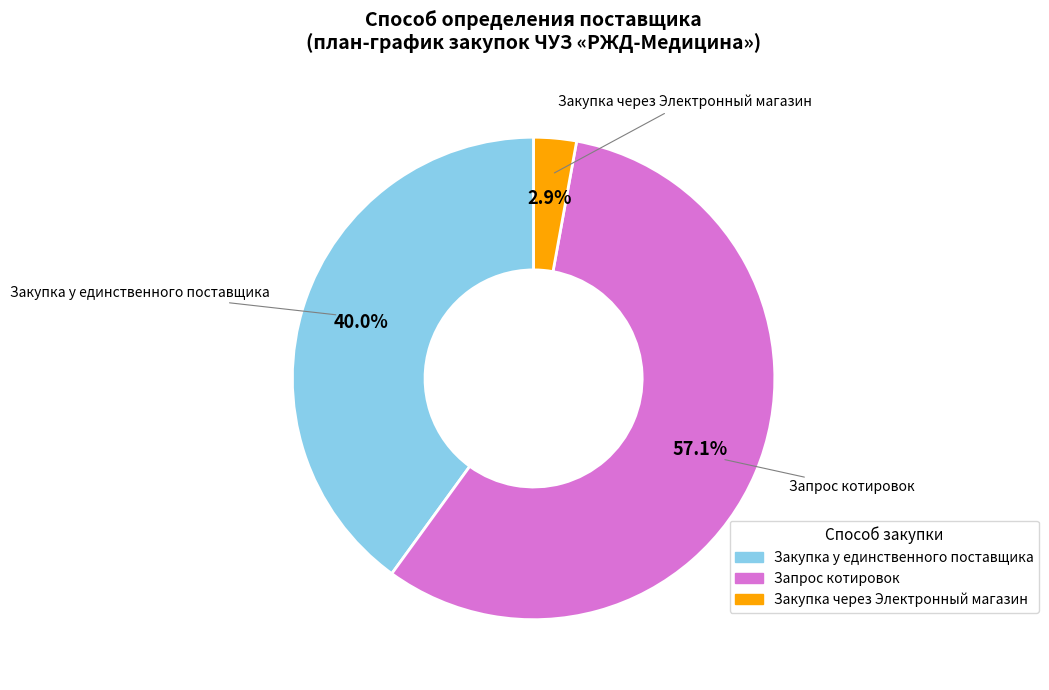

To the nearest percent, what portion does Запрос котировок represent?

57%